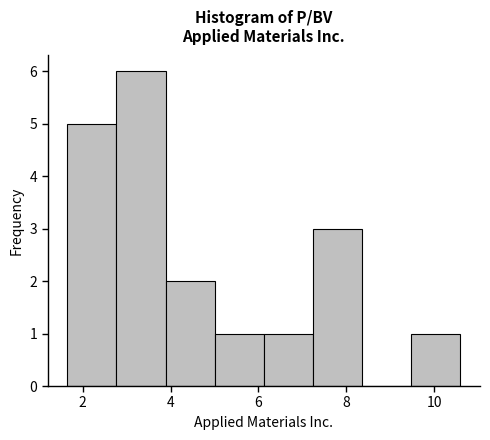

Which range on the x-axis has the tallest bar?

2.8 to 3.8